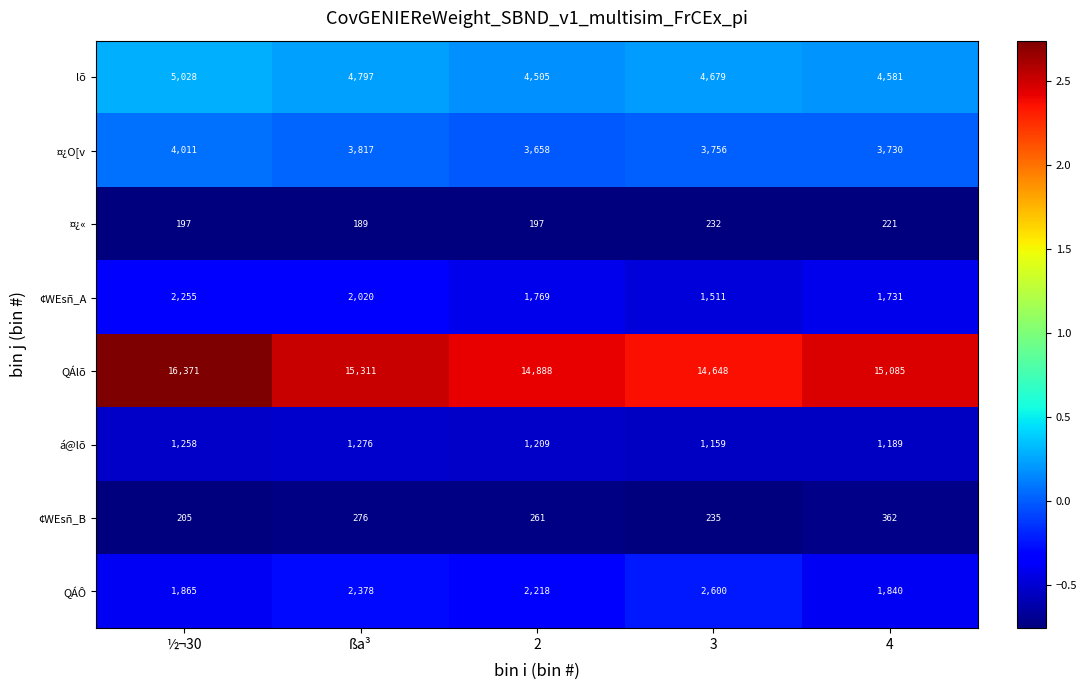

Rank the series at 4 from lowest to highest value.

¤¿«, ¢WEsñ_B, á@lõ, ¢WEsñ_A, QÁÔ, ¤¿O[v, lõ, QÁlõ